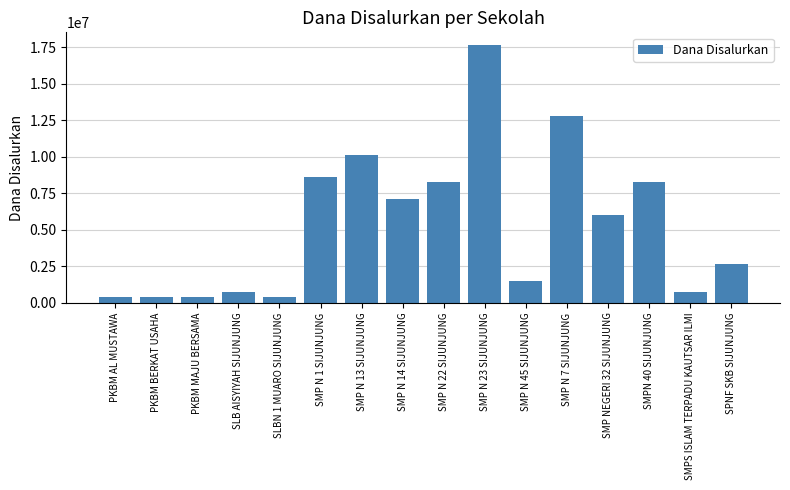

Approximately how many times larger is the value at SLB AISYIYAH SIJUNJUNG compared to SMPN 40 SIJUNJUNG?

0.1